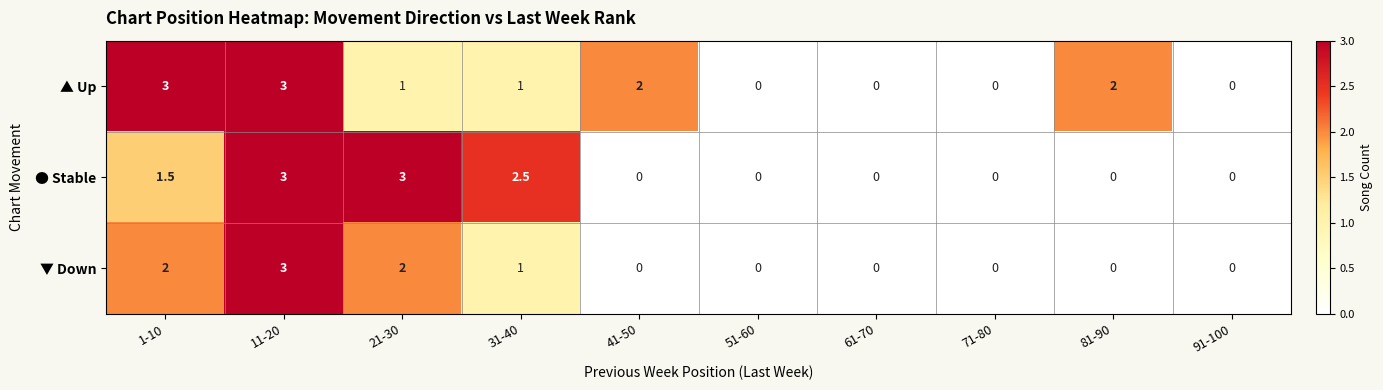

What is the difference between the highest and lowest values at 1-10?

1.5